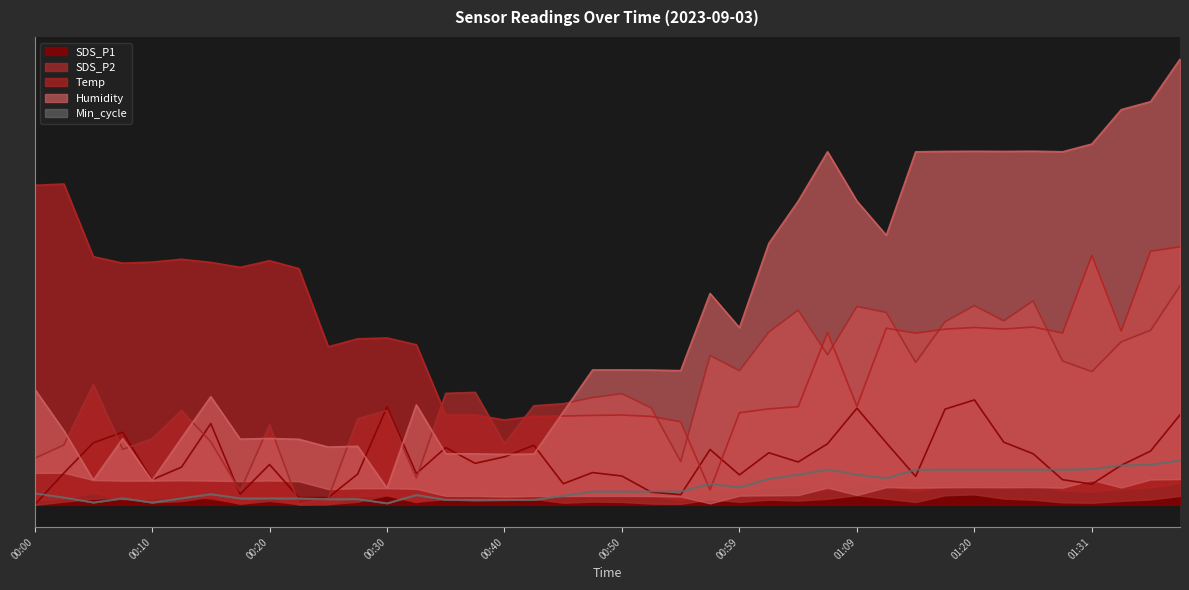

Which series has the widest spread of values?

Humidity